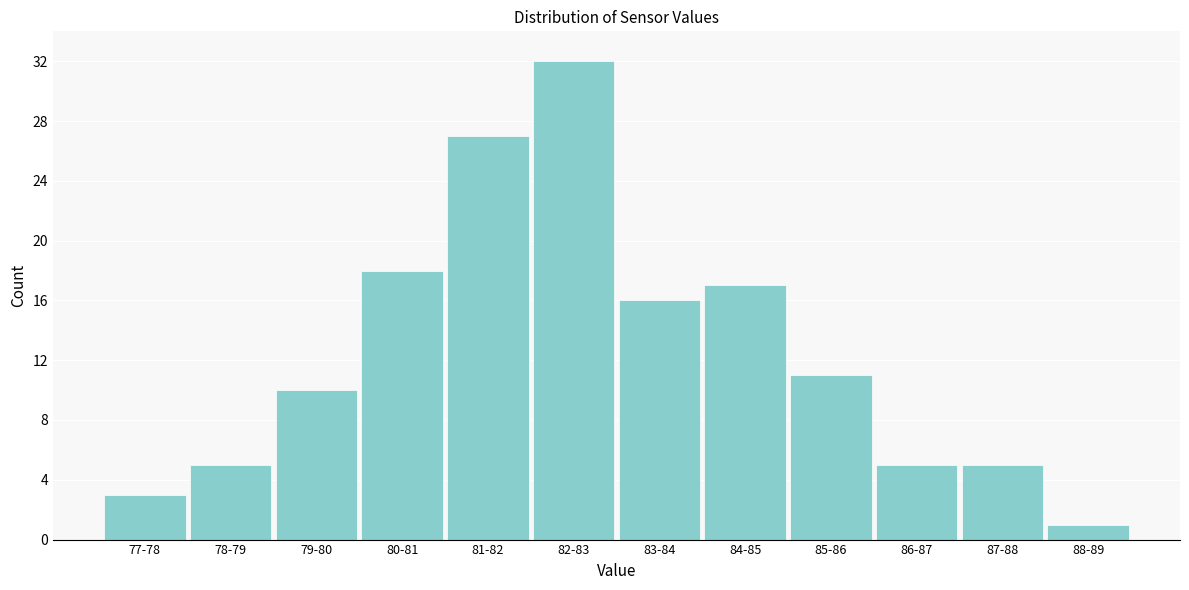

Reading left to right, transcribe all the data shown in this chart.

77-78=3	78-79=5	79-80=10	80-81=18	81-82=27	82-83=32	83-84=16	84-85=17	85-86=11	86-87=5	87-88=5	88-89=1